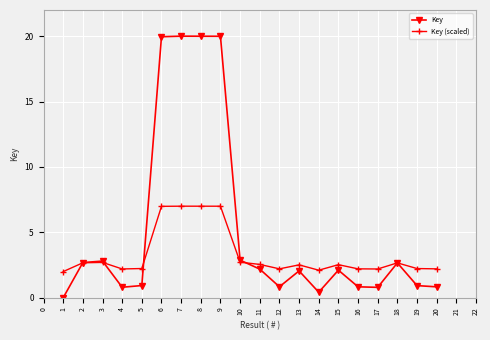

True or false: Key (scaled) has more than 1 interior local peaks.

True